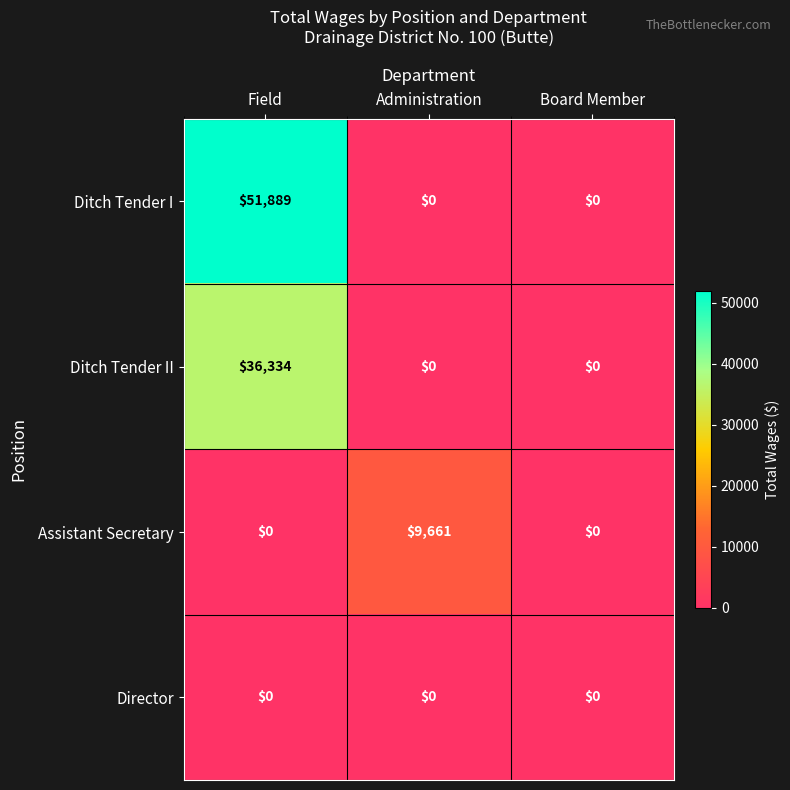

What is the average value of the Ditch Tender II series?

12111